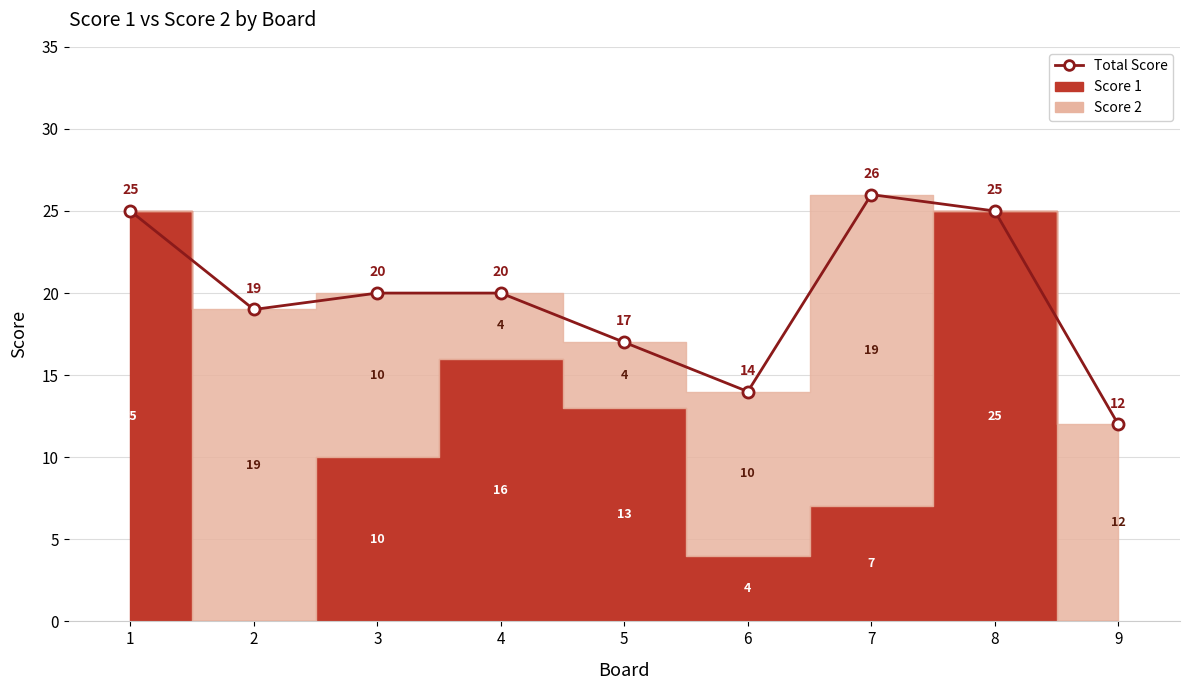

Which has a higher value, 3 or 8?

8